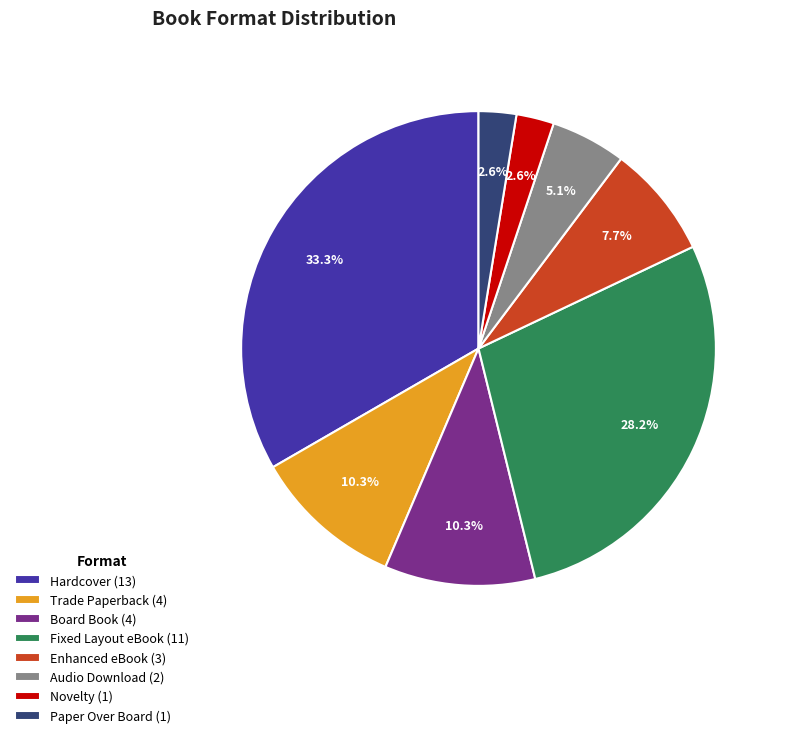

True or false: Board Book accounts for 10% of the total.

True